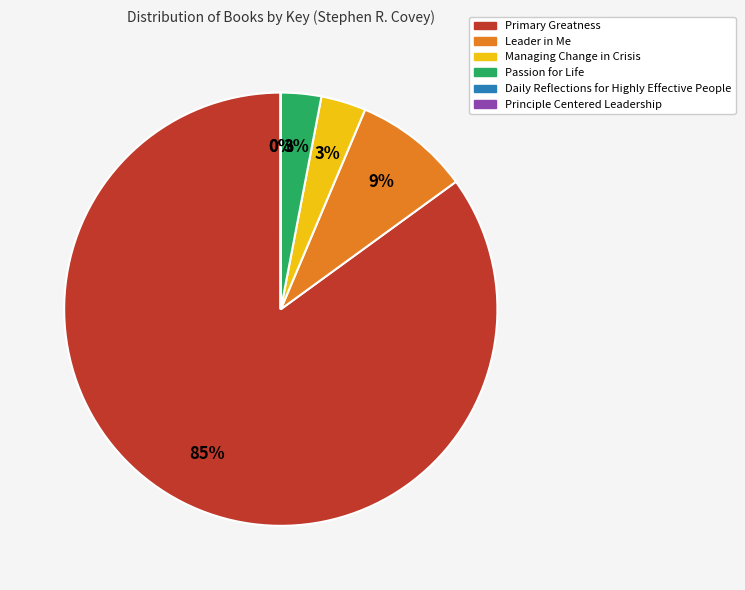

Does Primary Greatness represent more than half of the total?

Yes